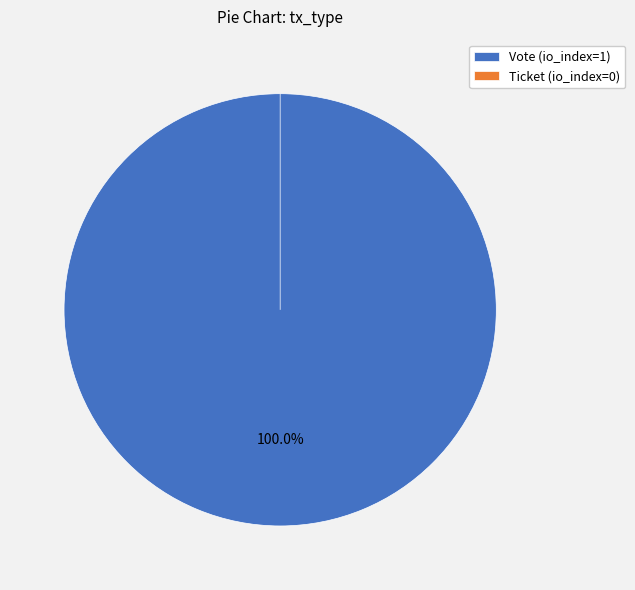

Which slice is the smallest?

Ticket (io_index=0)